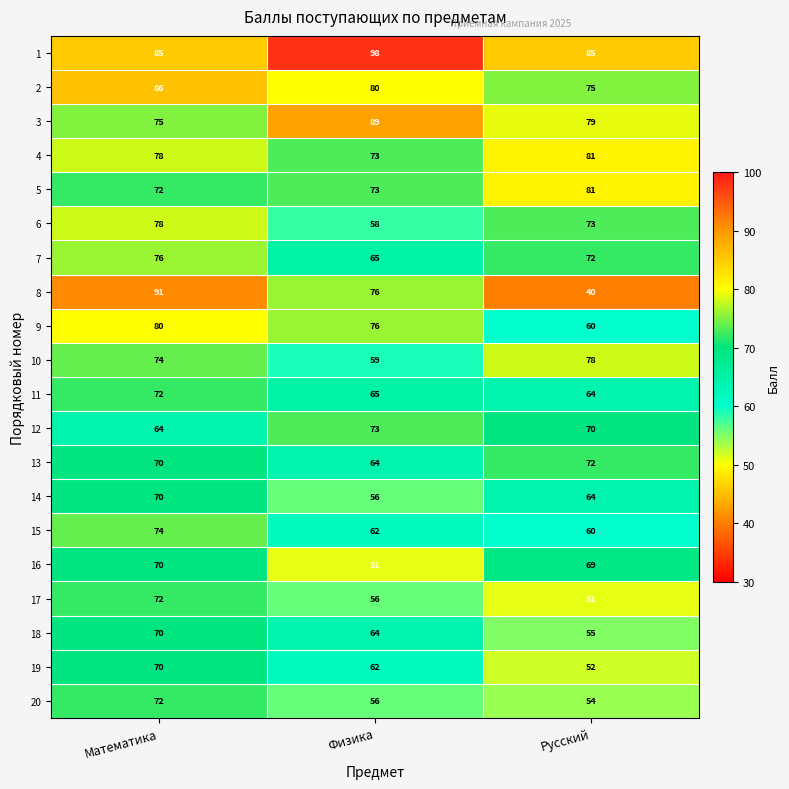

Is it true that 13 equals 72 at Русский?

True